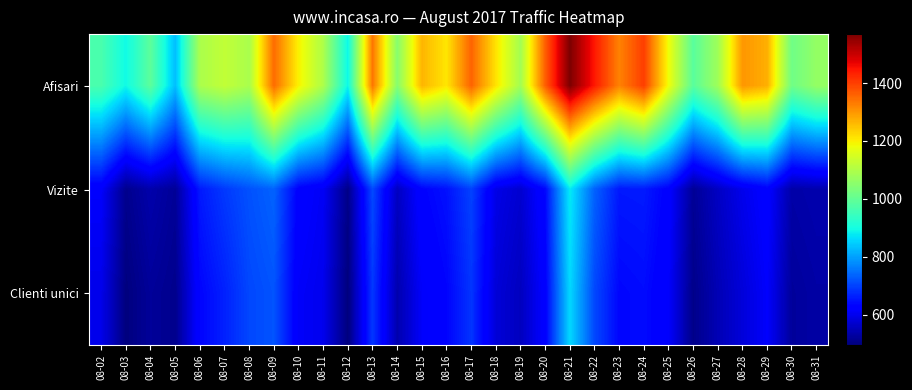

Rank the series by their maximum value, from lowest to highest.

Clienti unici, Vizite, Afisari